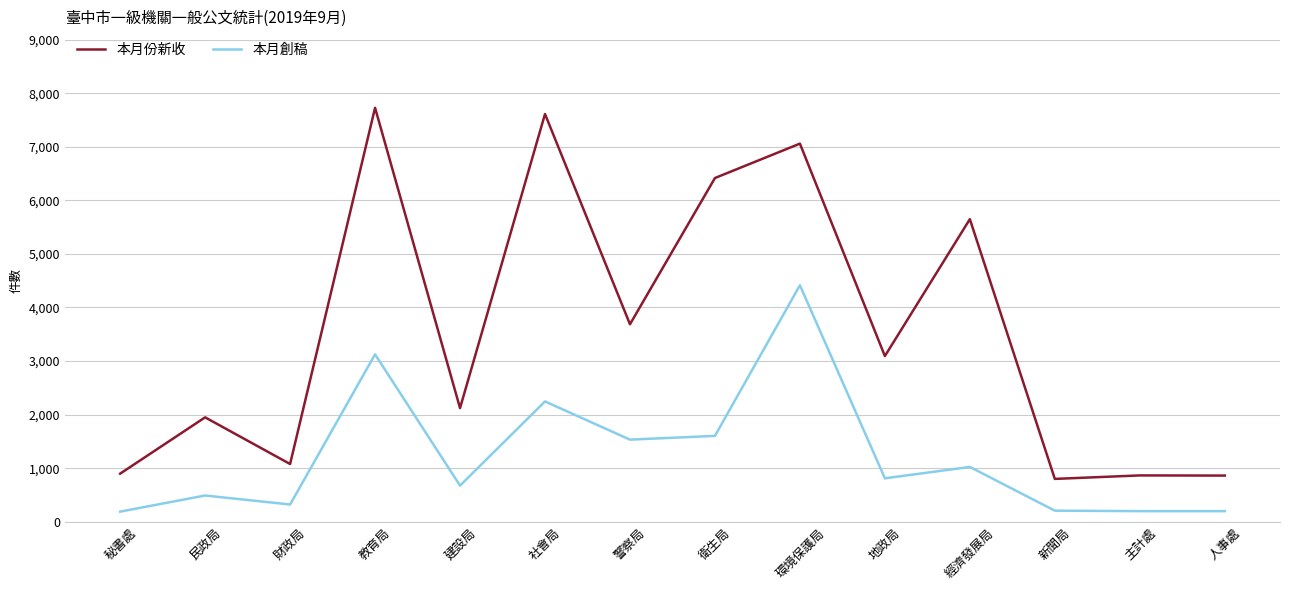

Rank the series by their maximum value, from highest to lowest.

本月份新收, 本月創稿